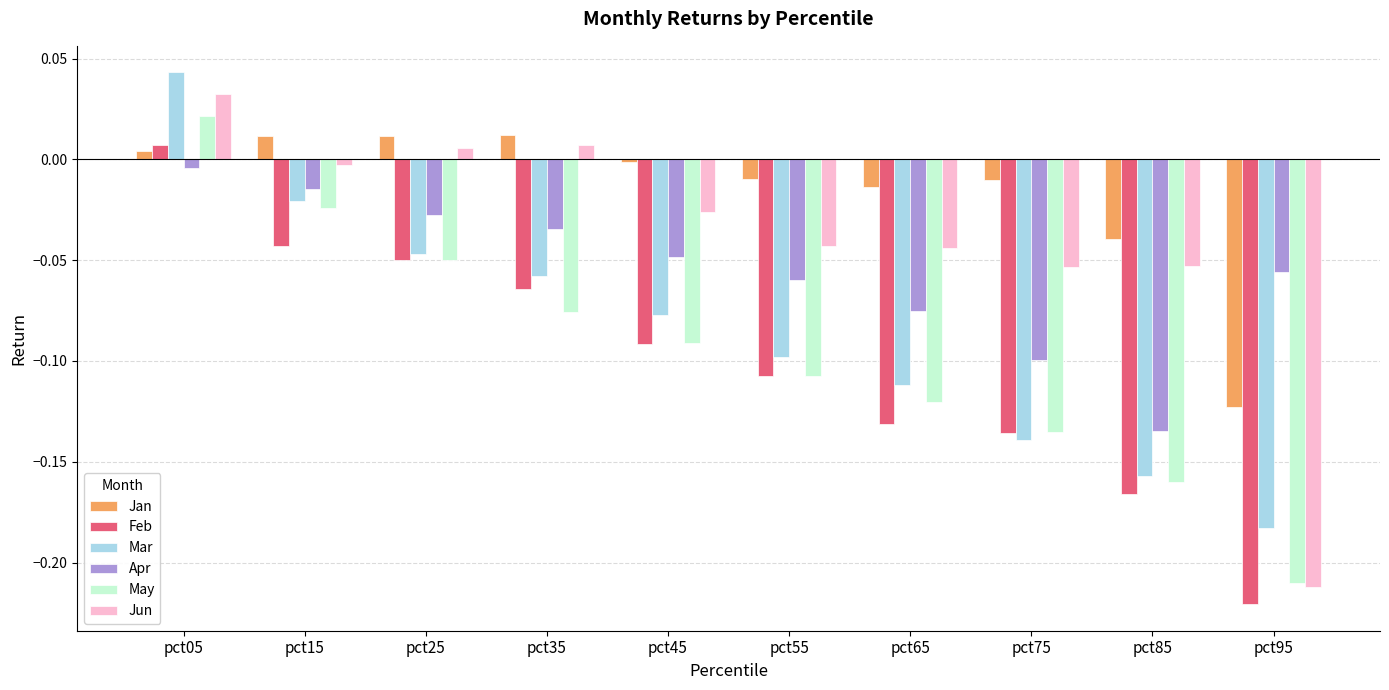

How many groups of bars are there?

10